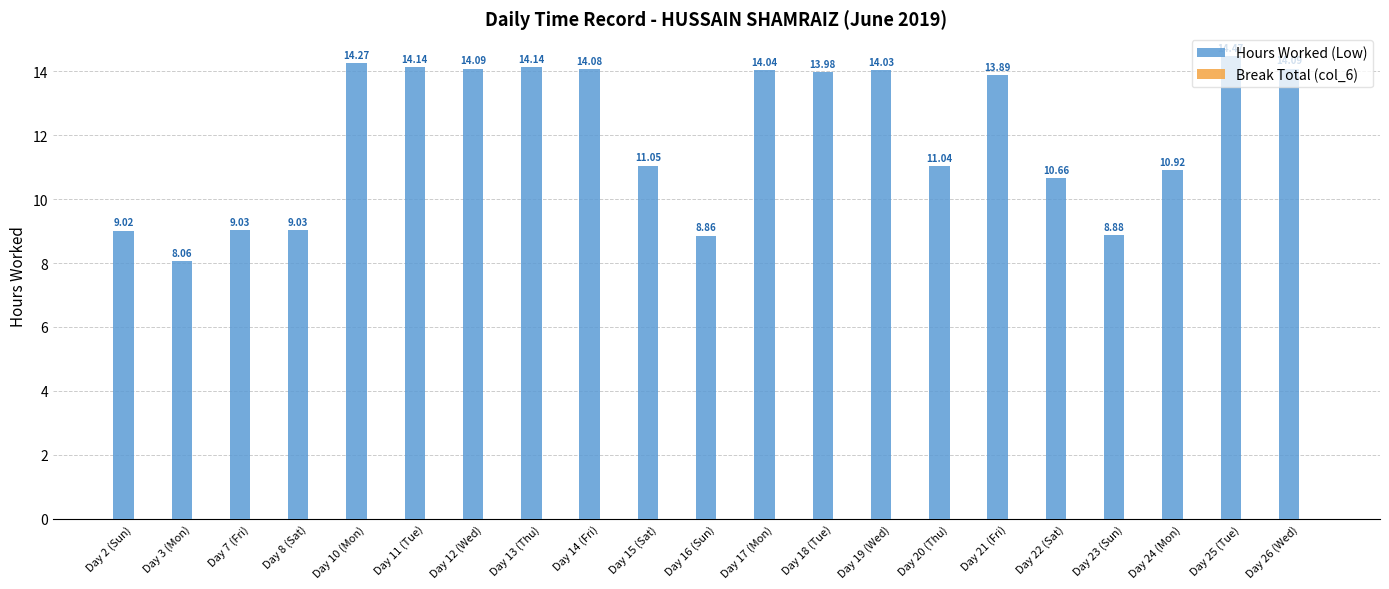

What is the average value?

12.0